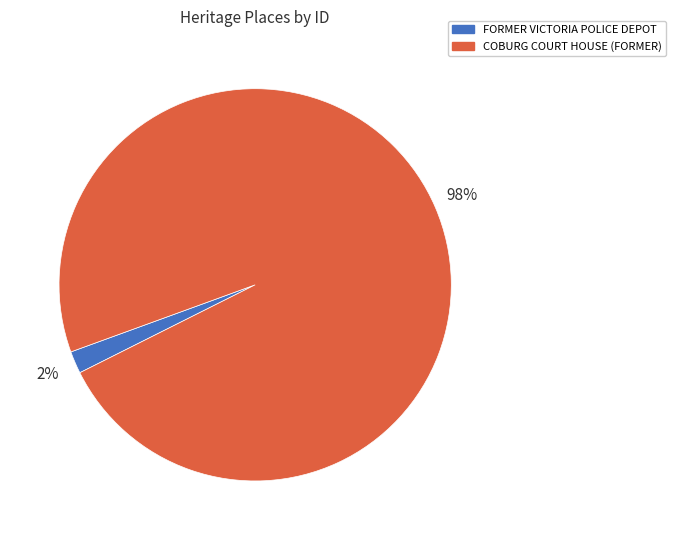

Do COBURG COURT HOUSE (FORMER) and FORMER VICTORIA POLICE DEPOT together represent more than half of the pie?

Yes